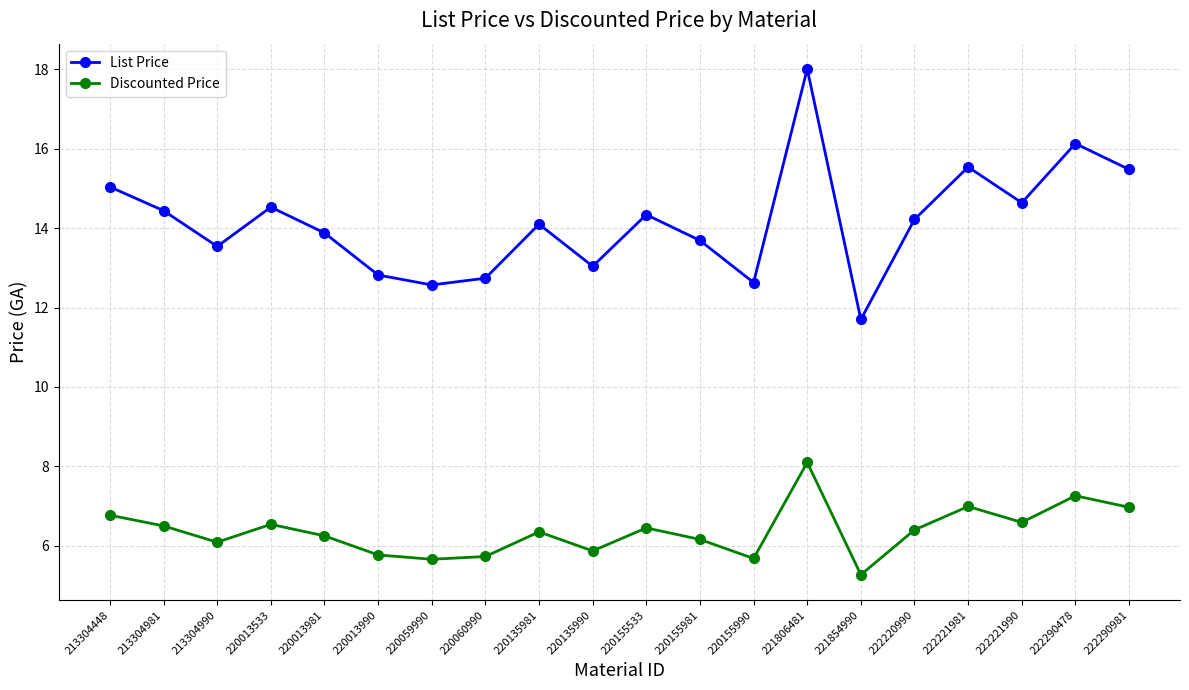

What is the lowest value of the List Price series?

11.7